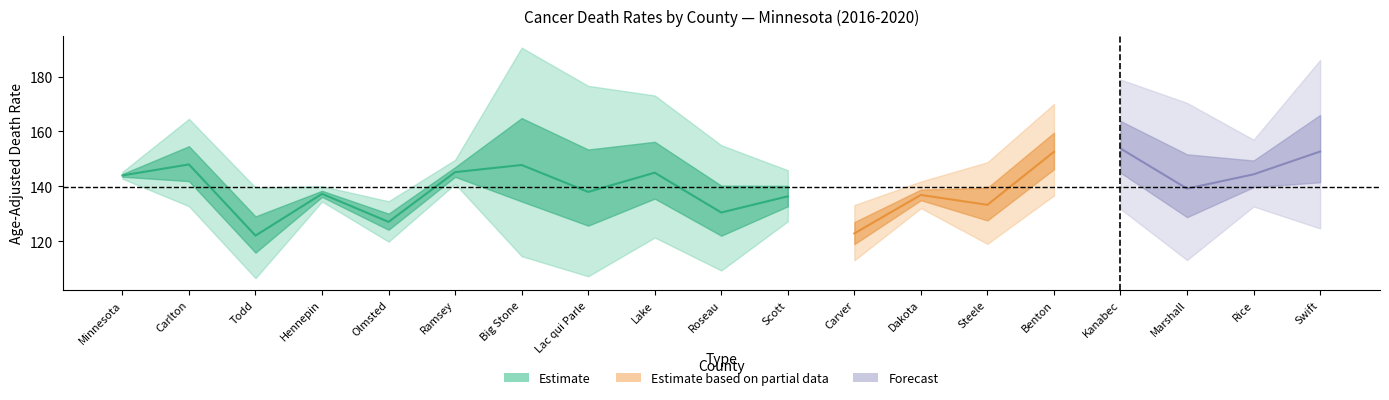

At which label is upper_ci closest to 161?

Carlton